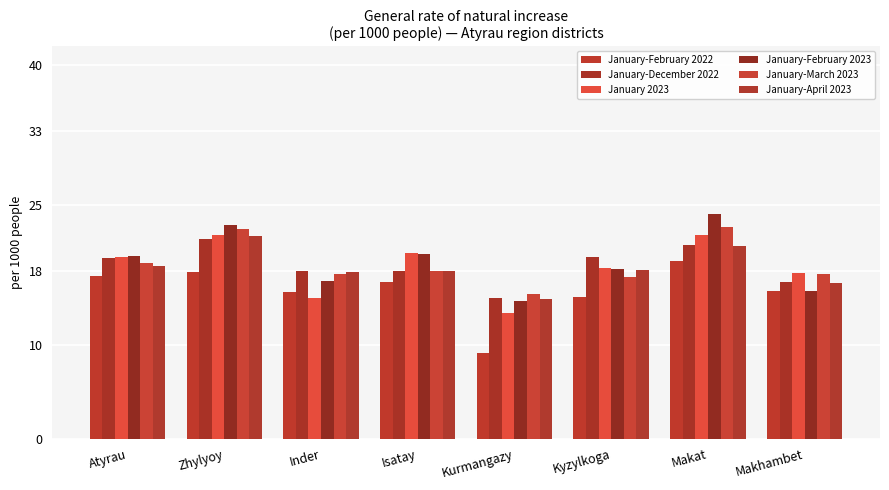

True or false: January-February 2022 has a value of 12.5 at Makat.

False